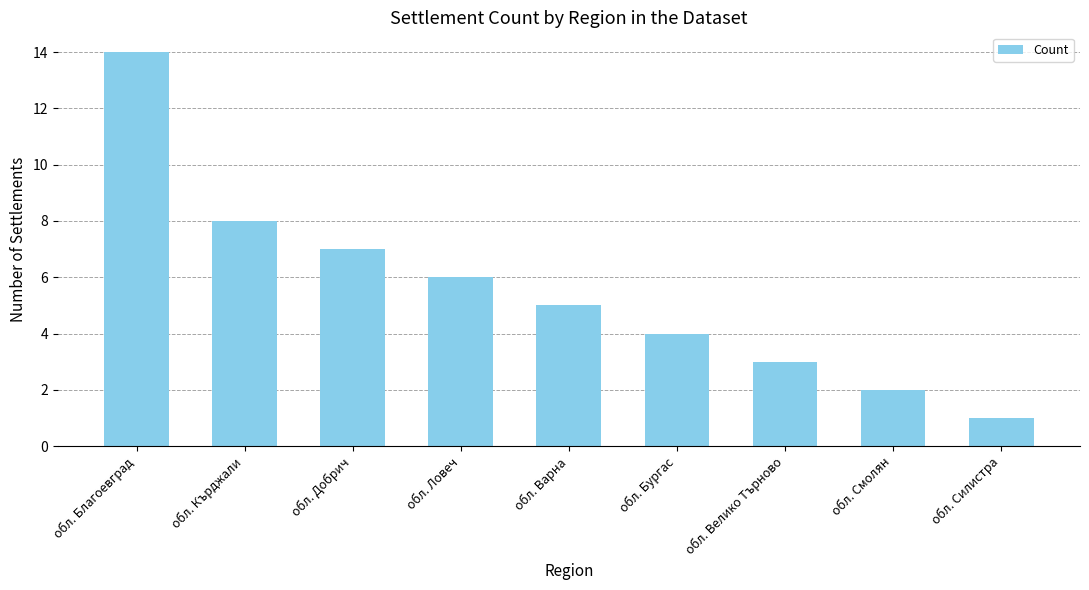

How many bars are there in total?

9